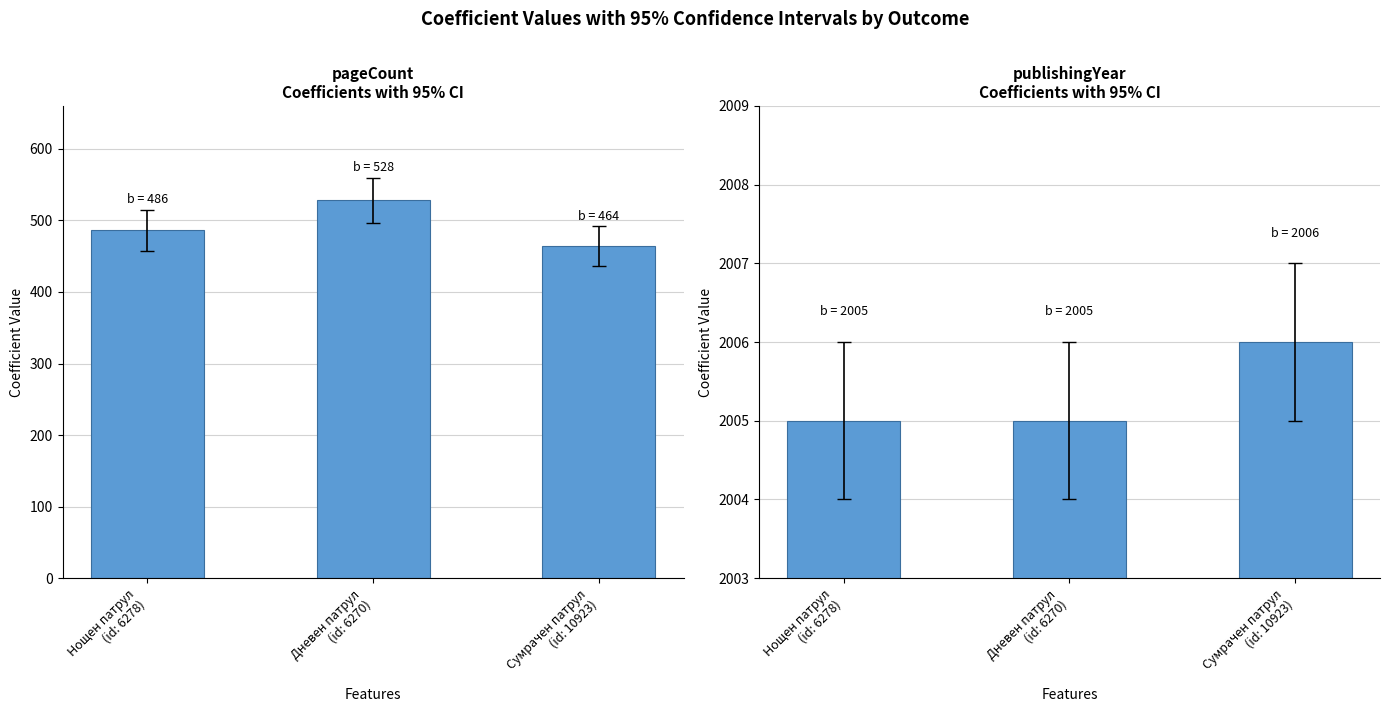

What is the label of the 3rd bar from the right?

Нощен патрул
(id: 6278)